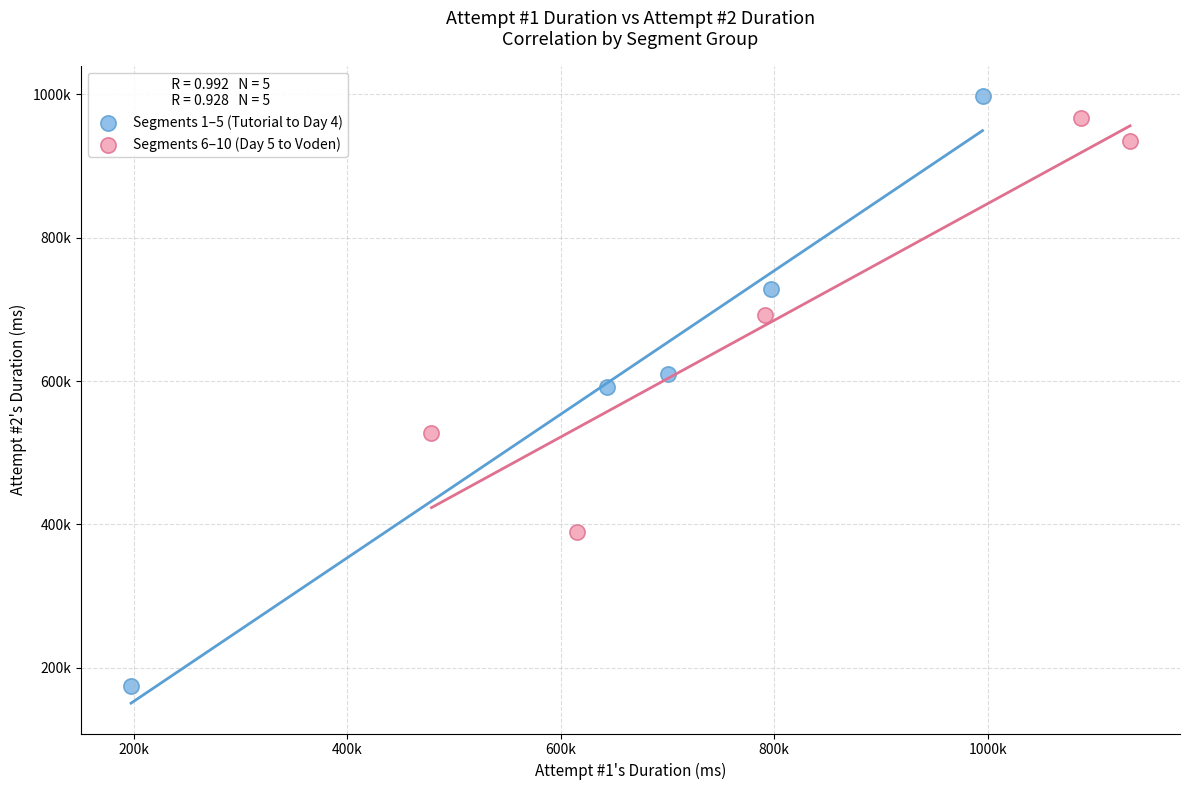

Which series reaches the minimum Y coordinate?

Segments 1–5 (Tutorial to Day 4)